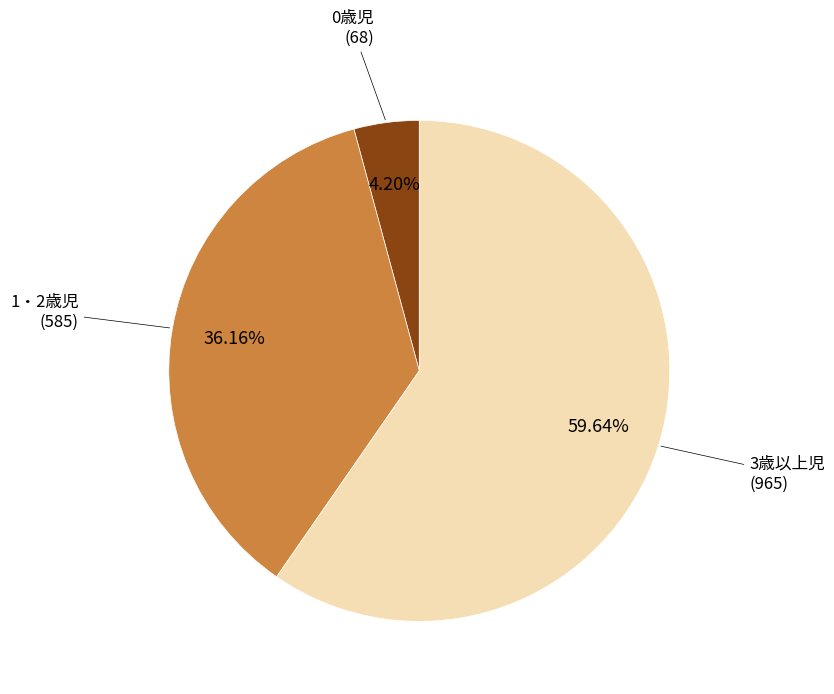

To the nearest percent, what is the difference between the largest and smallest slice percentages?

55%